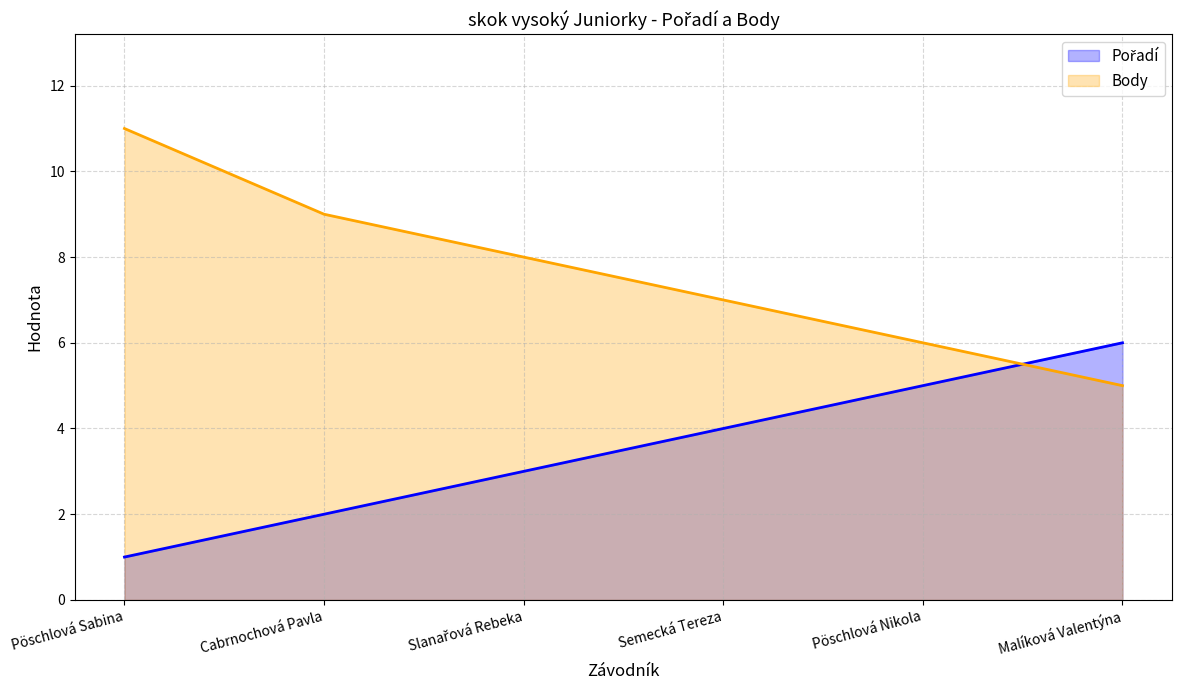

What are all the series names shown in the legend?

Pořadí (line), Body (line)